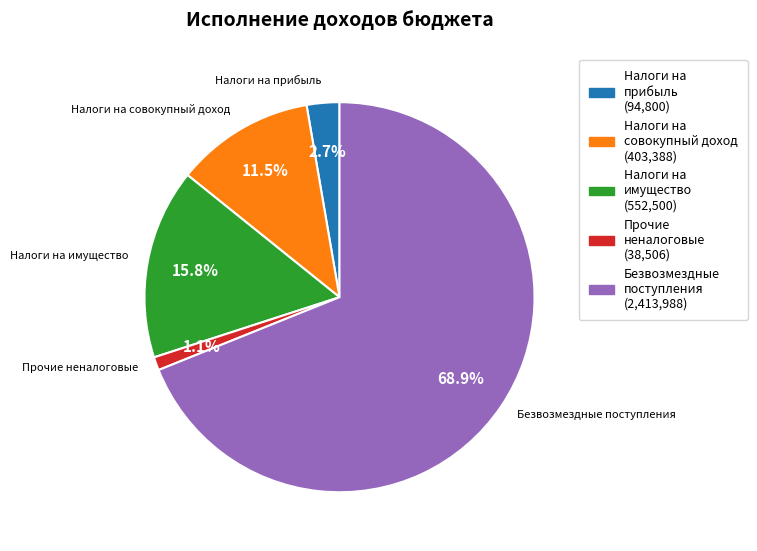

Is there any slice that represents more than half of the pie?

Yes